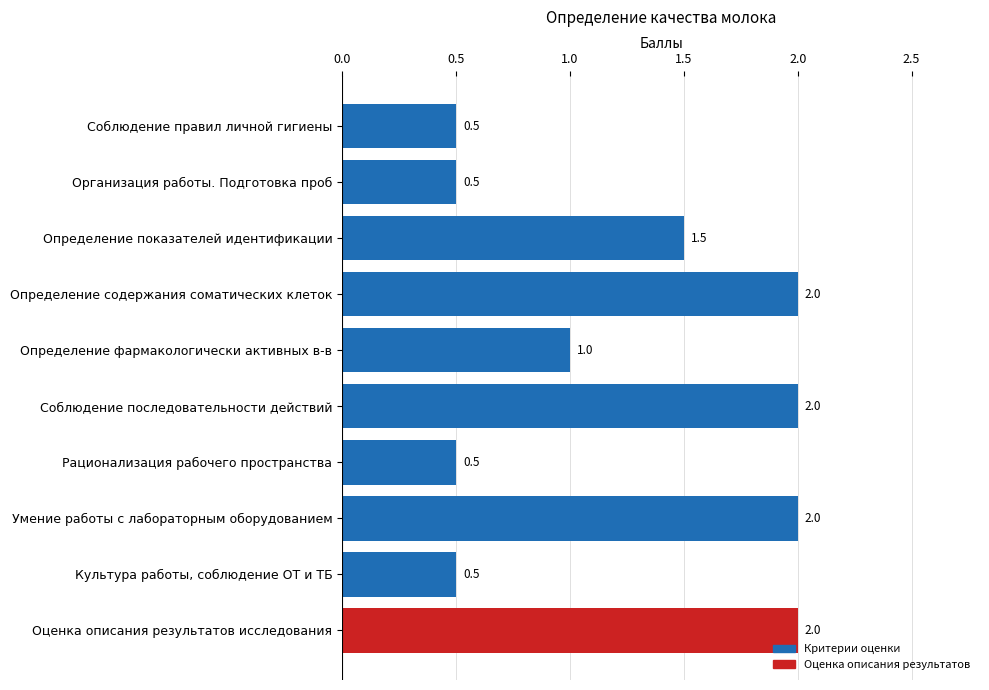

The value at Организация работы. Подготовка проб is 0.9. True or false?

False